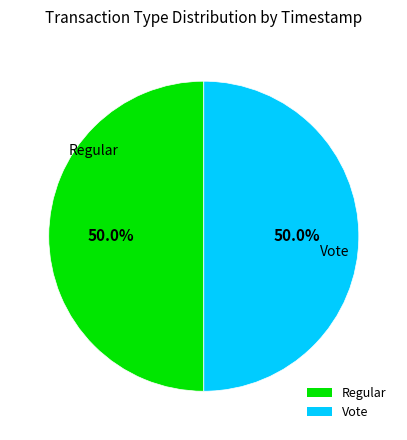

Approximately how many times larger is the value at Regular compared to Vote?

1.0